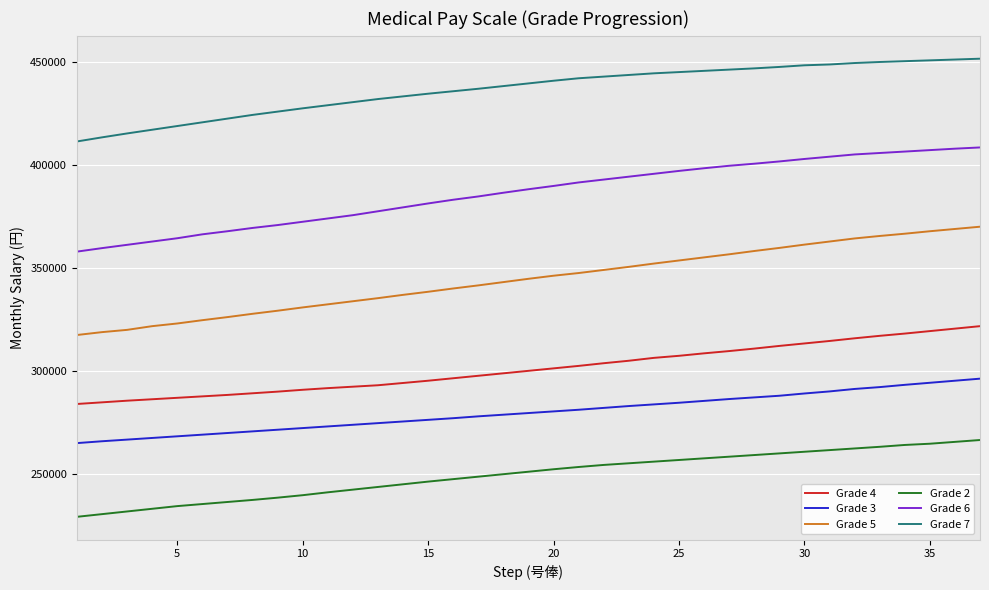

What is the sum of all Grade 7 values?

16160900